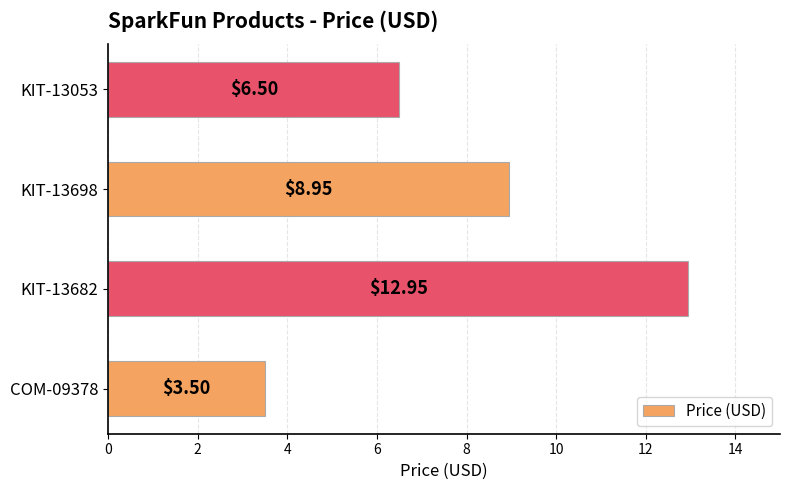

Between COM-09378 and KIT-13698, which is larger?

KIT-13698